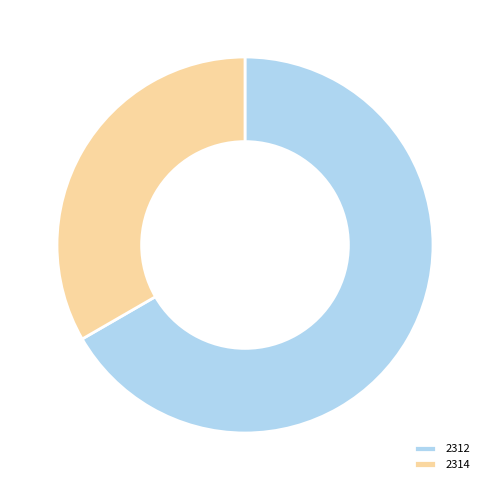

How many segments does this pie chart have?

2